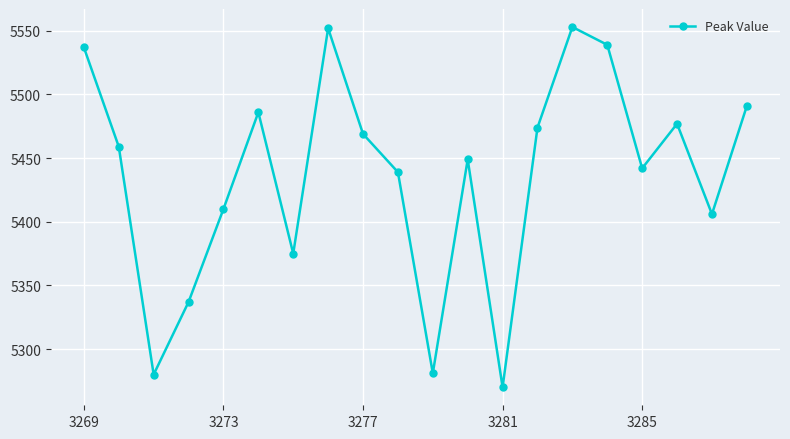

What is the sum of all values?

108726